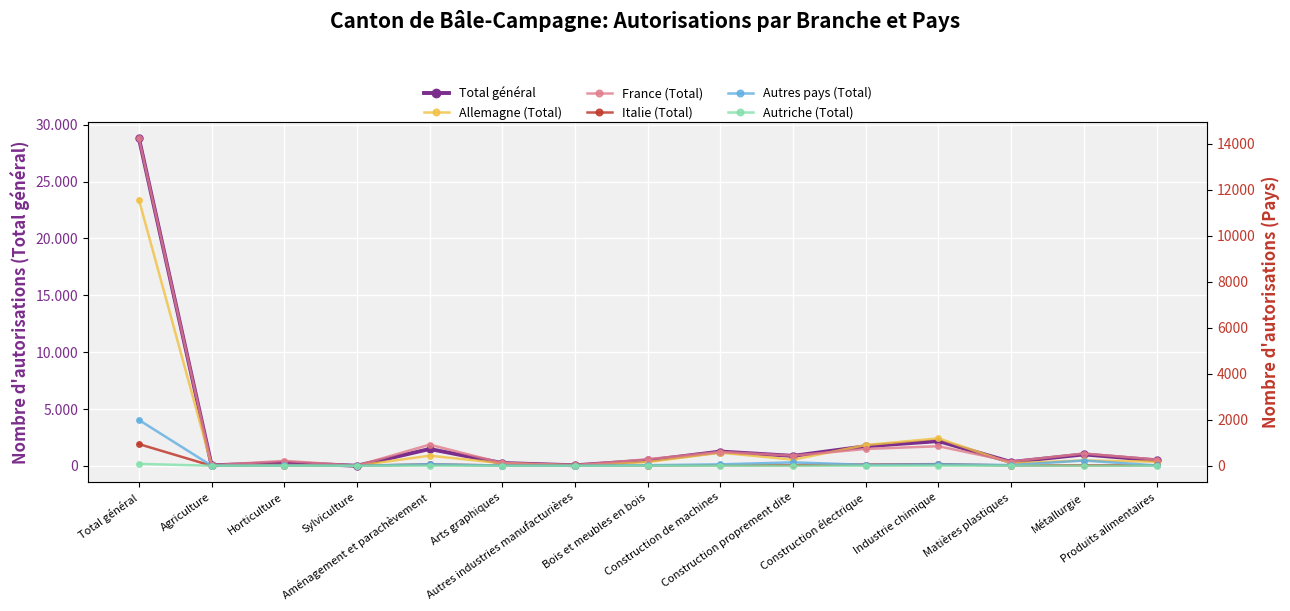

Rank the categories by Total général value from lowest to highest.

Sylviculture, Agriculture, Autres industries manufacturières, Arts graphiques, Horticulture, Matières plastiques, Bois et meubles en bois, Produits alimentaires, Construction proprement dite, Métallurgie, Construction de machines, Aménagement et parachèvement, Construction électrique, Industrie chimique, Total général